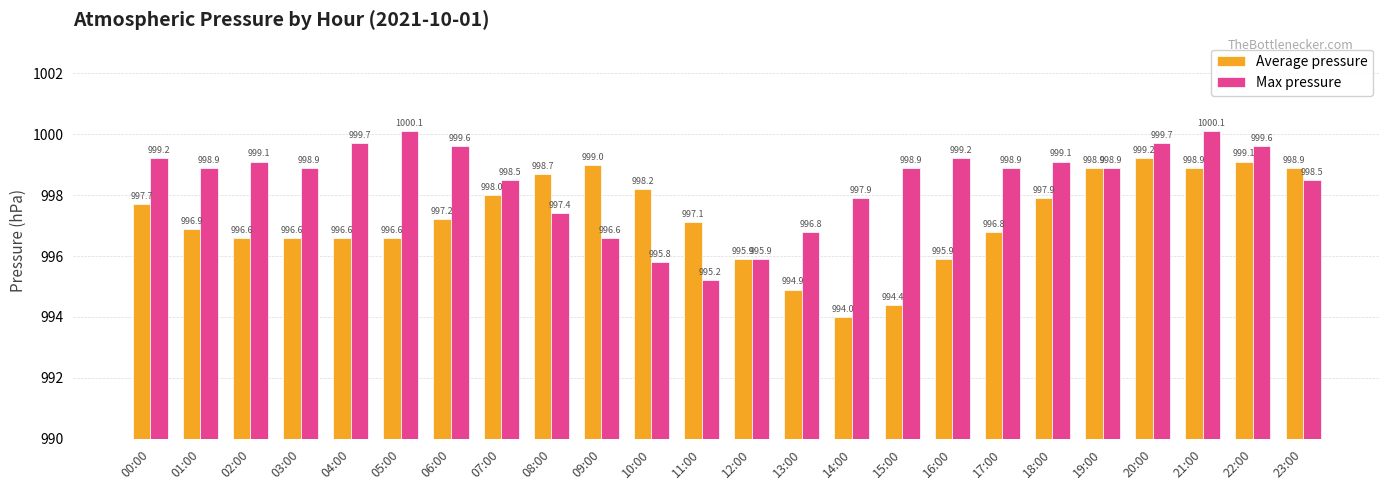

The value of Average pressure at 16:00 is 995.9. True or false?

True